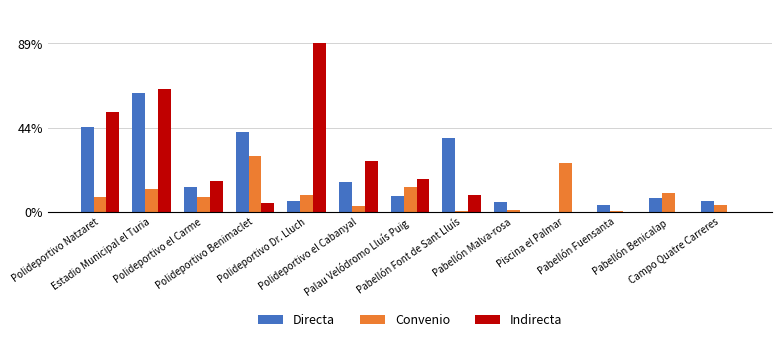

What are all the series names shown in the legend?

Directa, Convenio, Indirecta